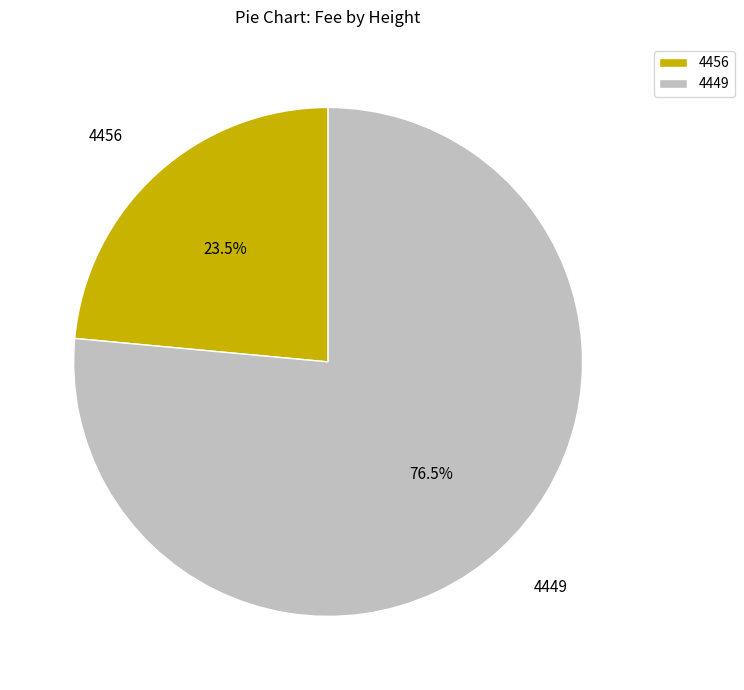

Rank the categories by value from lowest to highest.

4456, 4449